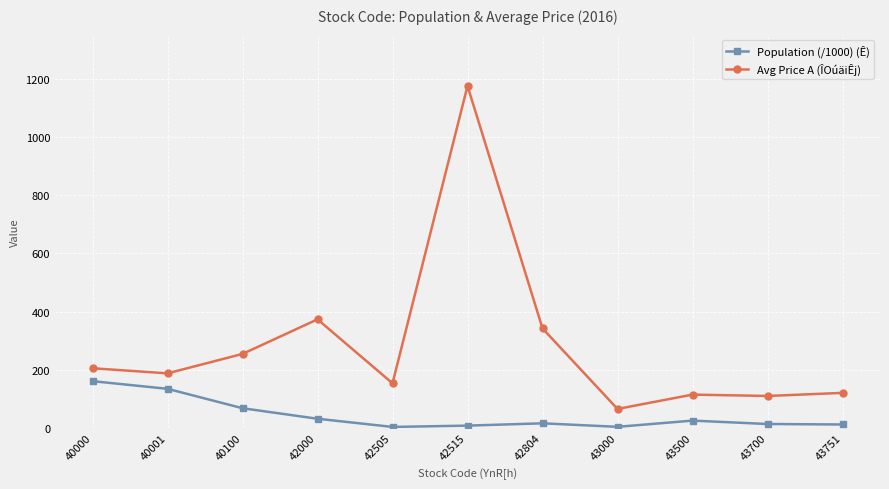

True or false: Avg Price A (ÎOúäiÊj) has more than 0 interior local peaks.

True